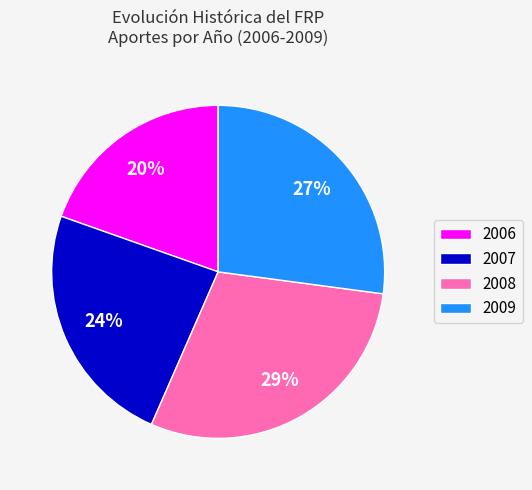

To the nearest percent, what is the combined percentage of 2006 and 2009?

47%